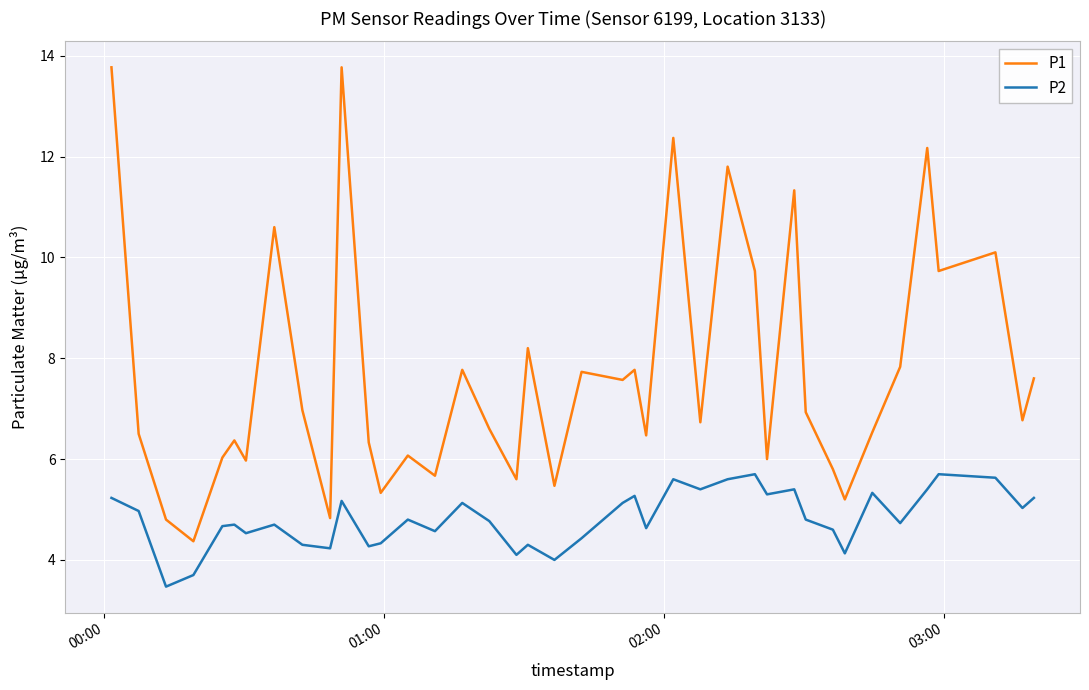

What is the highest value of the P1 series?

13.8